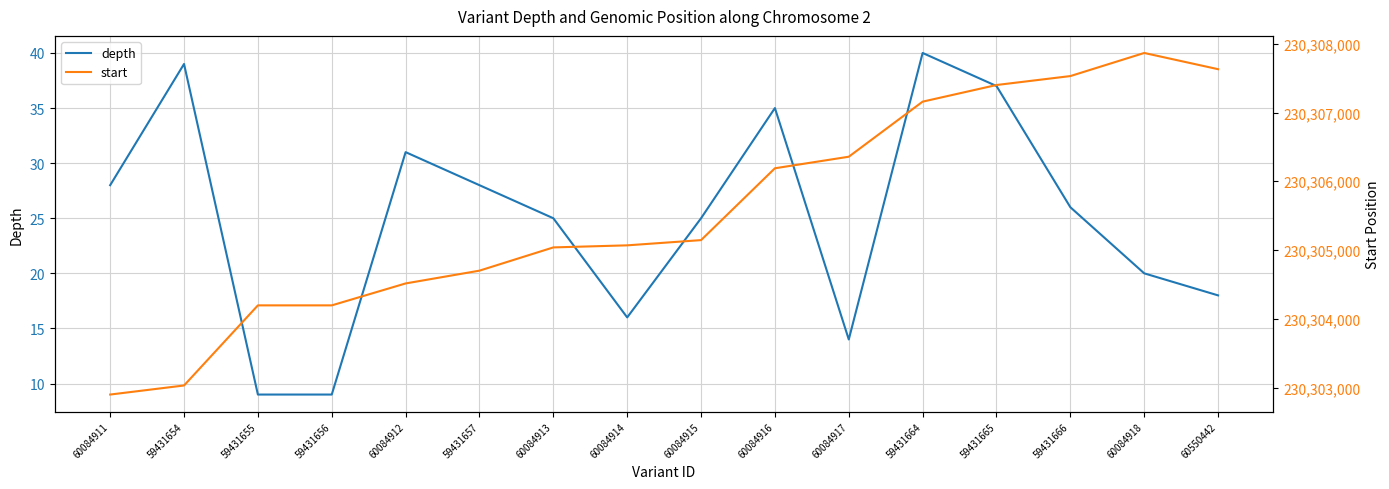

True or false: start and depth intersect in this chart.

False